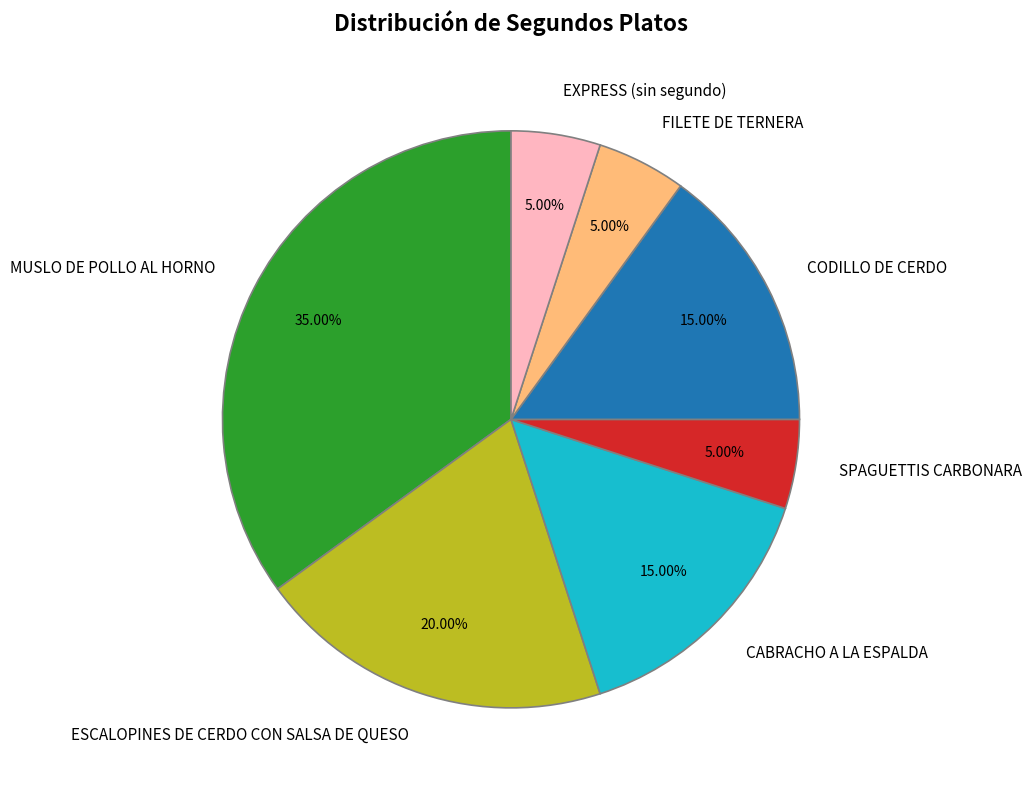

Approximately how many times larger is the value at MUSLO DE POLLO AL HORNO compared to SPAGUETTIS CARBONARA?

7.0